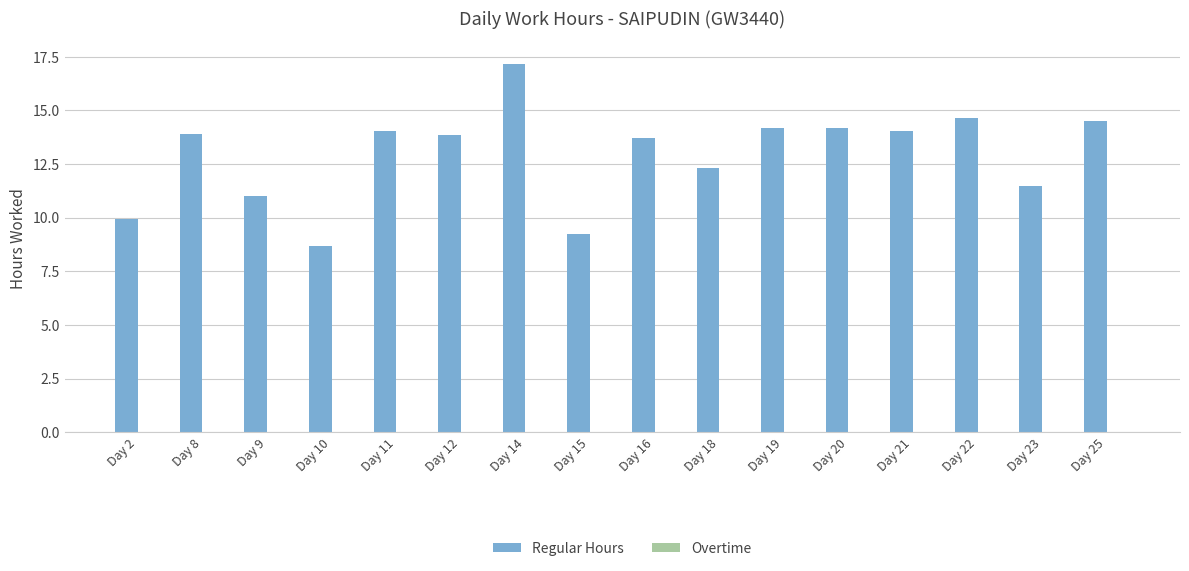

What is the average value?

12.9